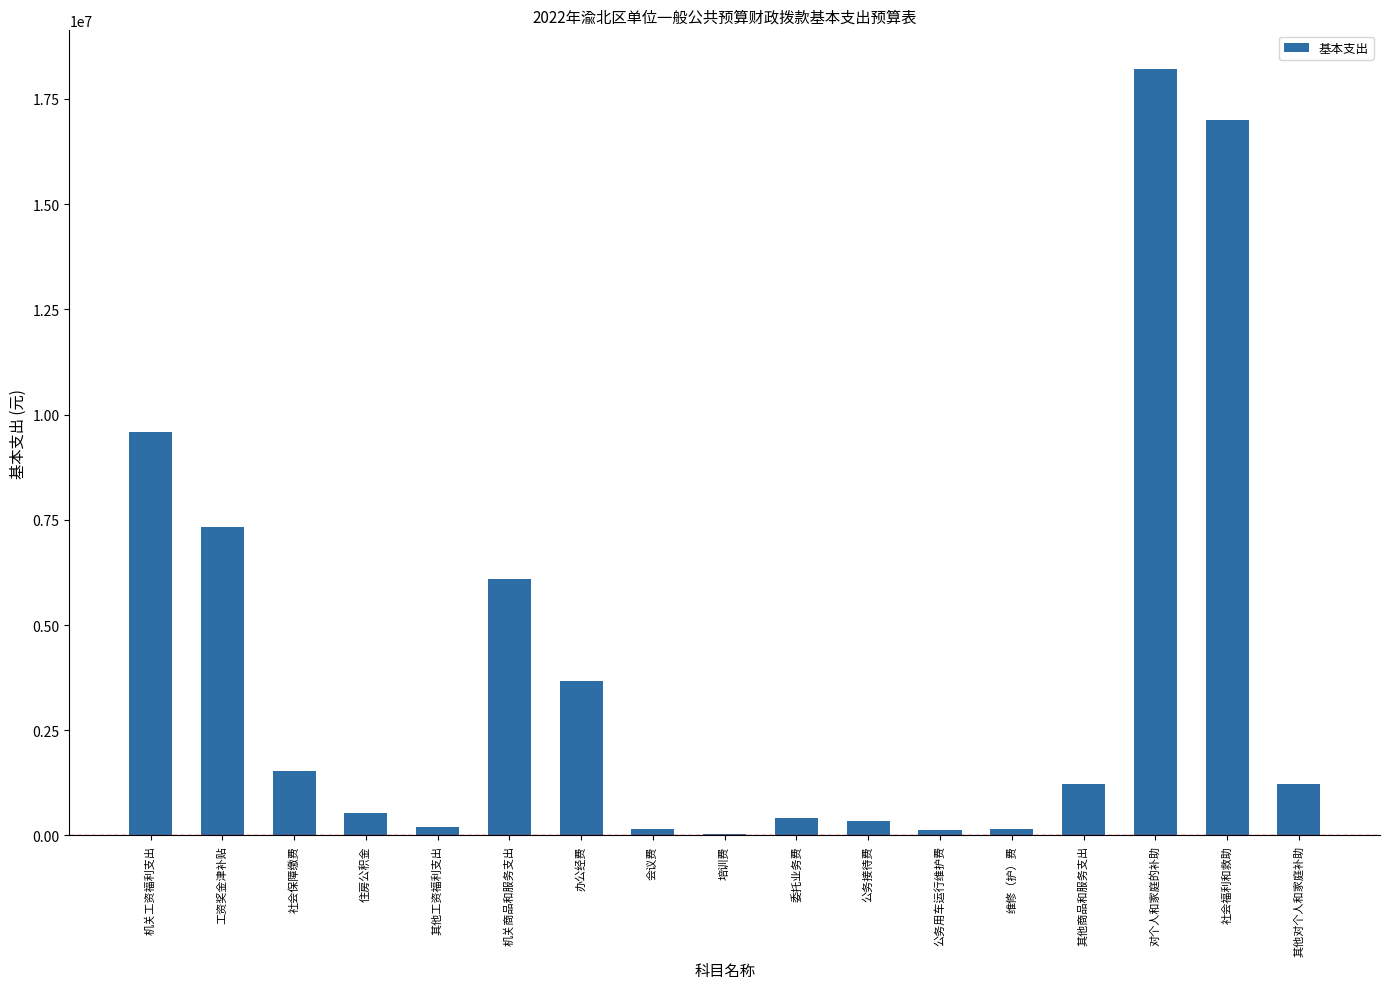

What is the maximum value shown in the chart?

18220000.0